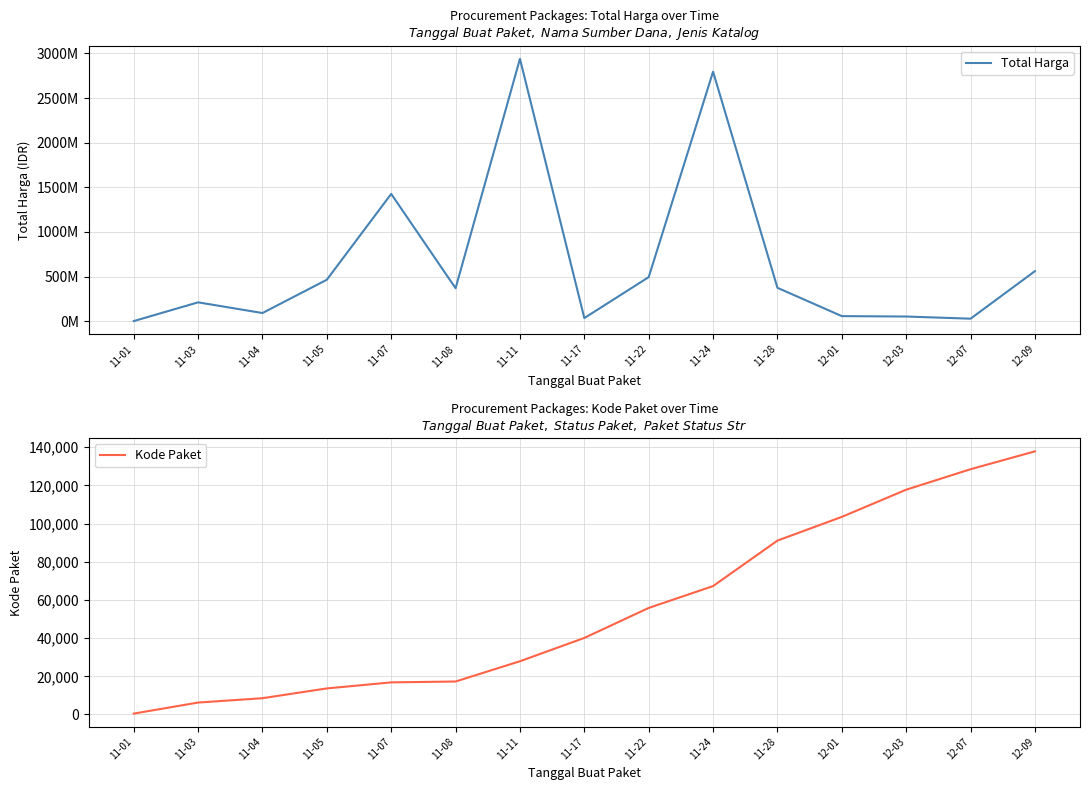

How many data points does each series have?

15